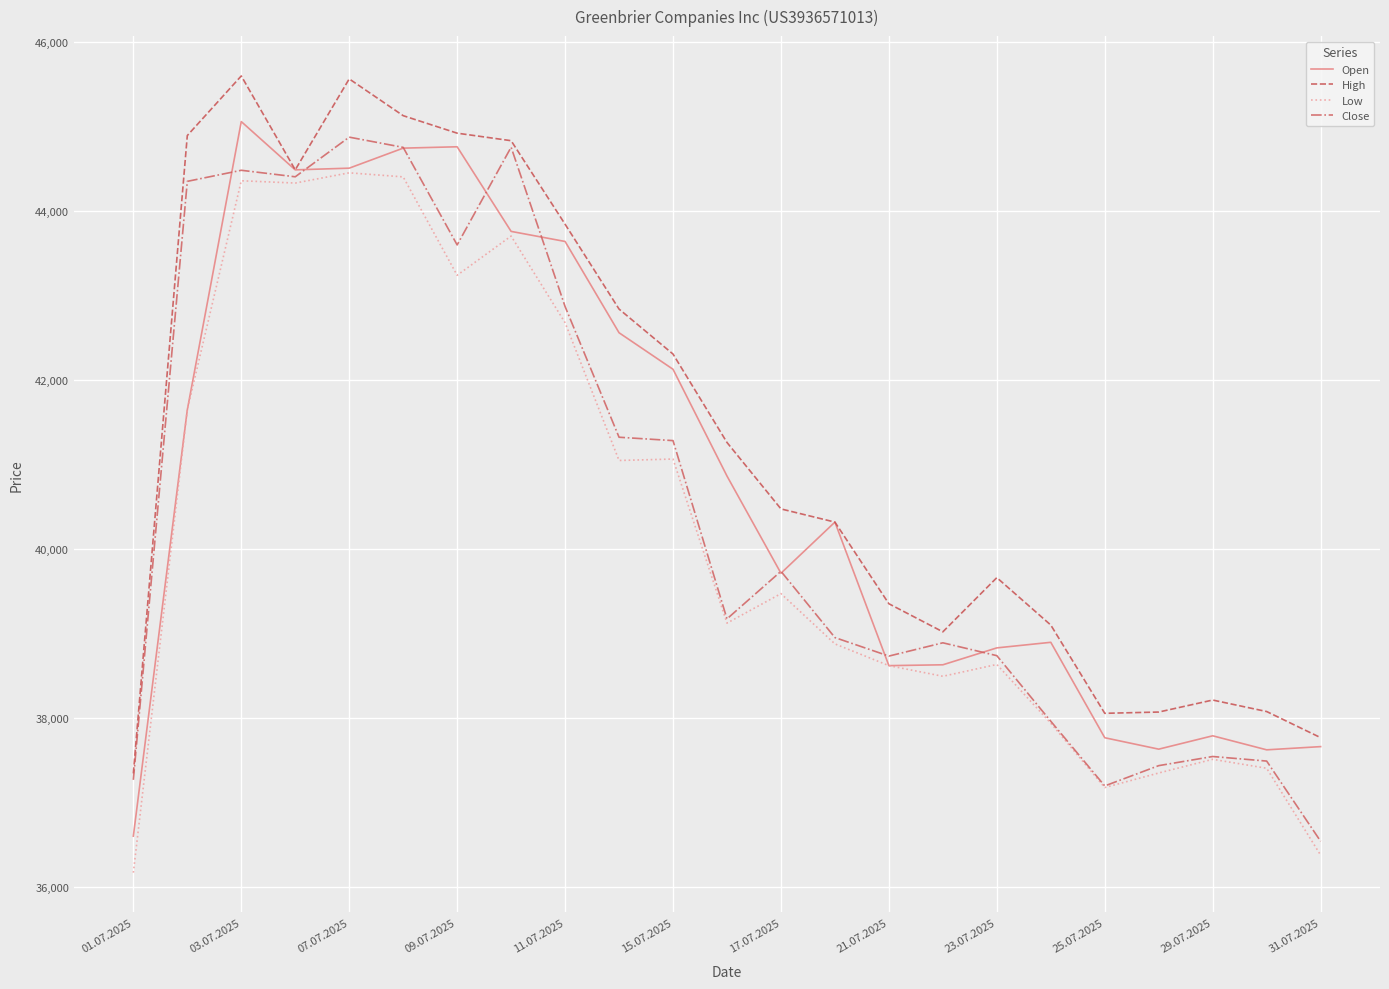

What is the maximum value shown in the chart?

45599